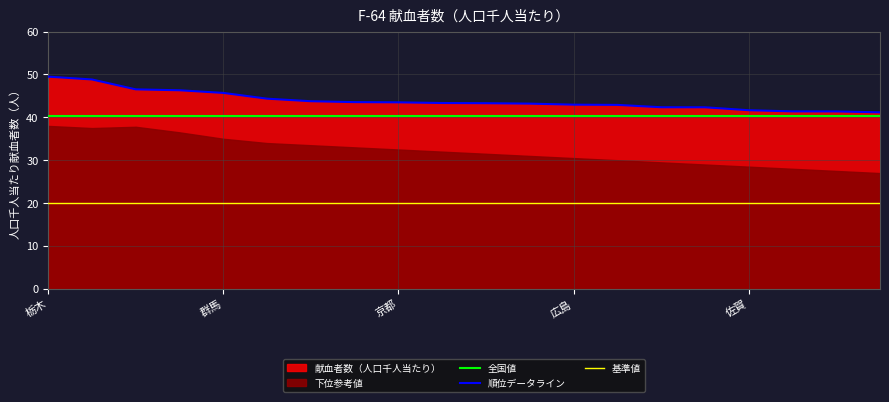

Where is 全国値 nearest to the value 40?

栃木